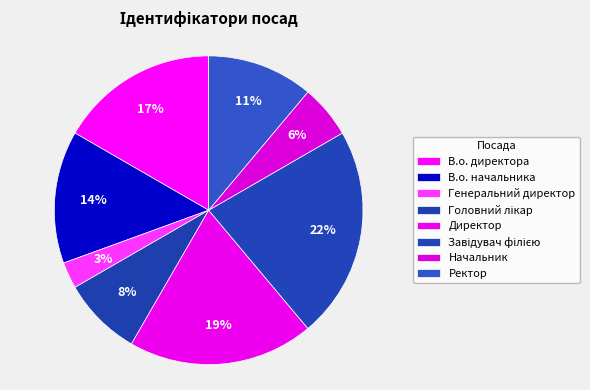

What is the smallest slice in the pie chart?

Генеральний директор